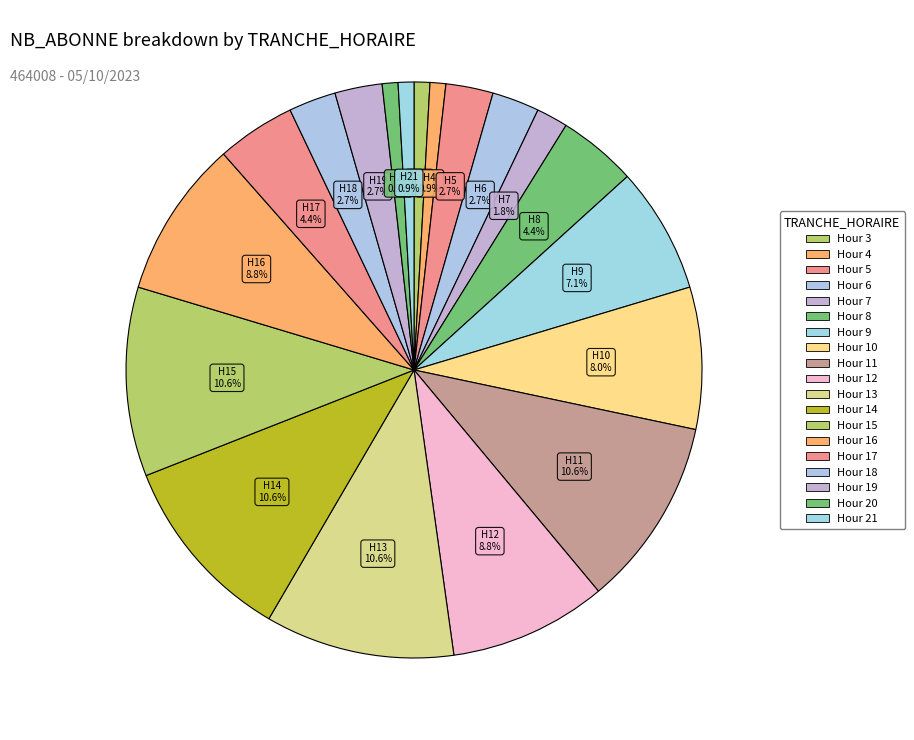

Count the number of slices in the pie.

19